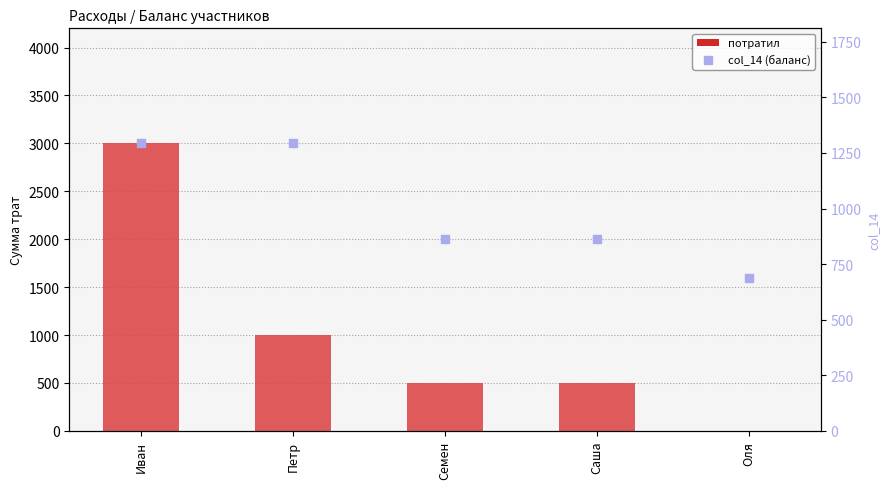

Which series has the largest Y range (max minus min)?

потратил